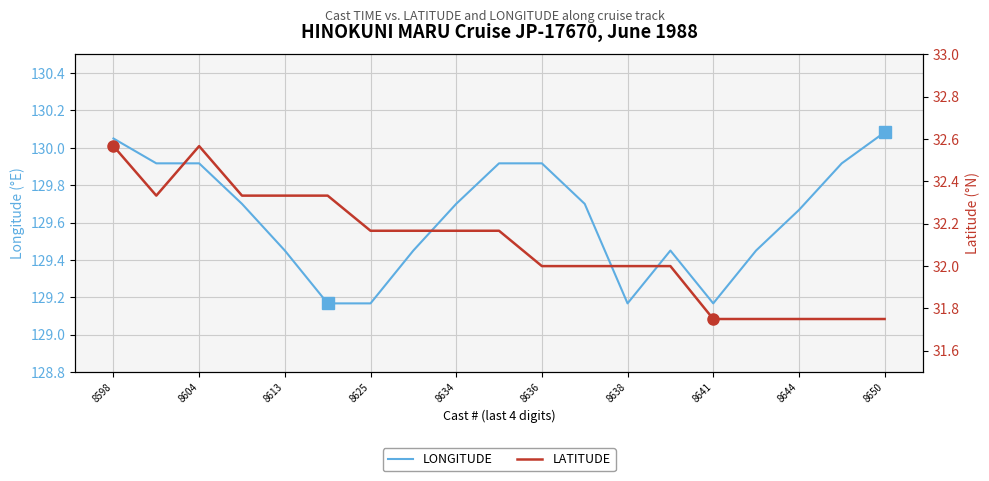

What are all the series names shown in the legend?

LONGITUDE, LATITUDE